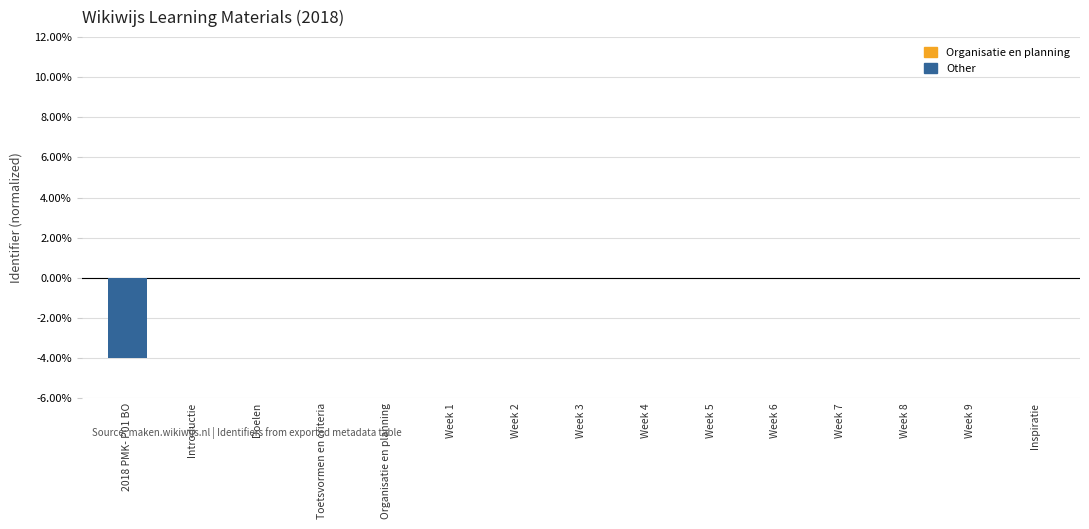

What is the label of the 5th bar from the right?

Week 6